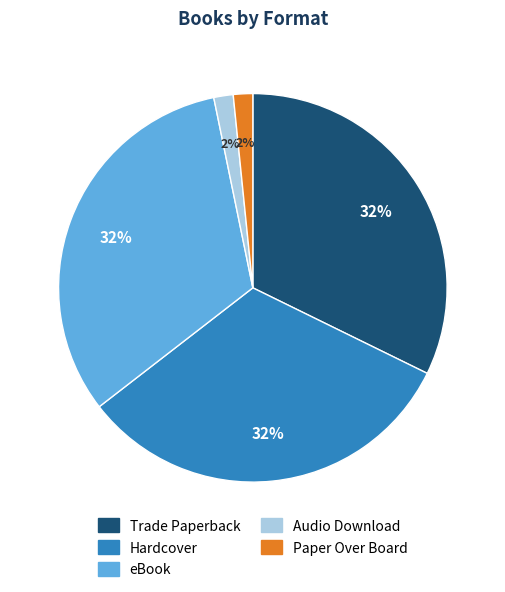

Combined, do Trade Paperback and Hardcover account for over 50%?

Yes